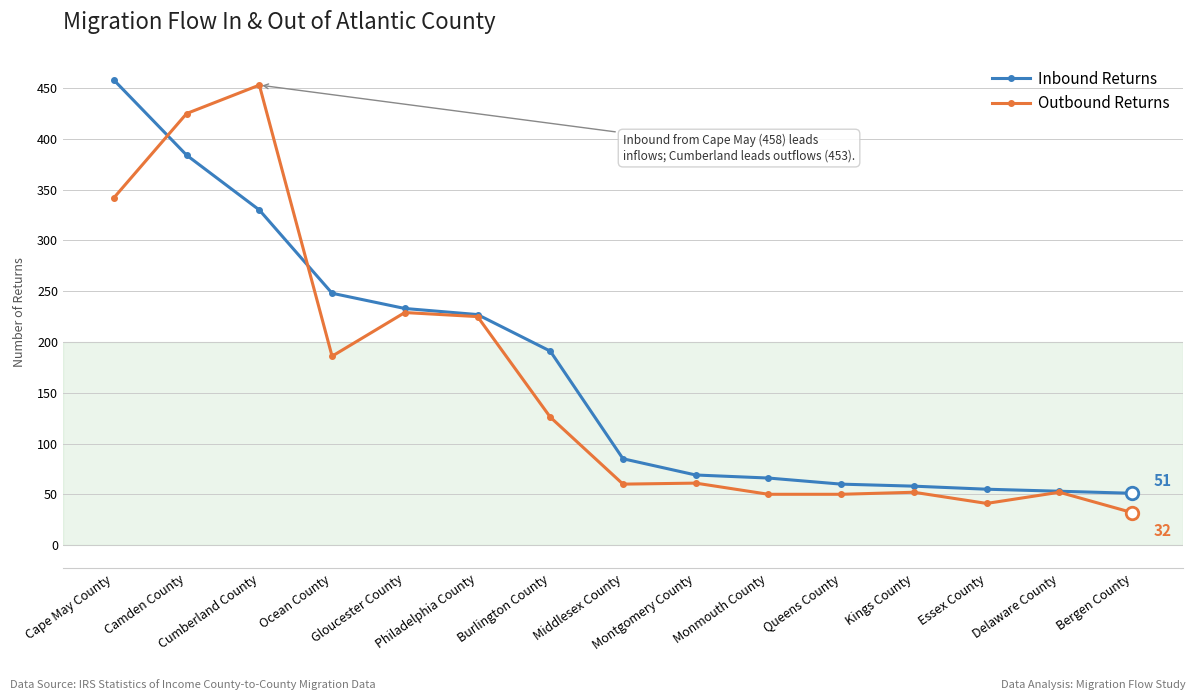

What is the total value across all series at Cumberland County?

783